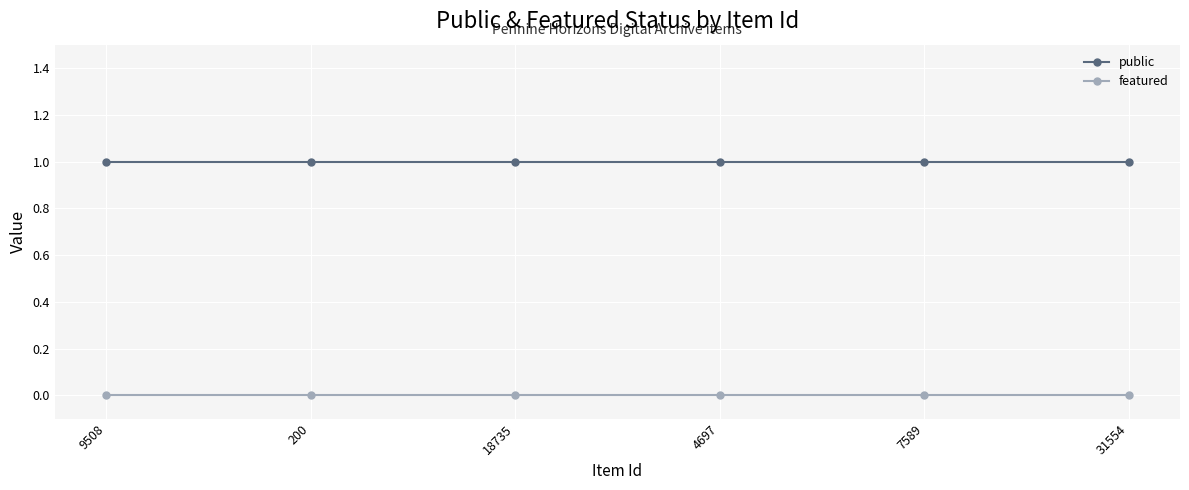

Is the value of public at 31554 greater than the value of featured at 18735?

Yes